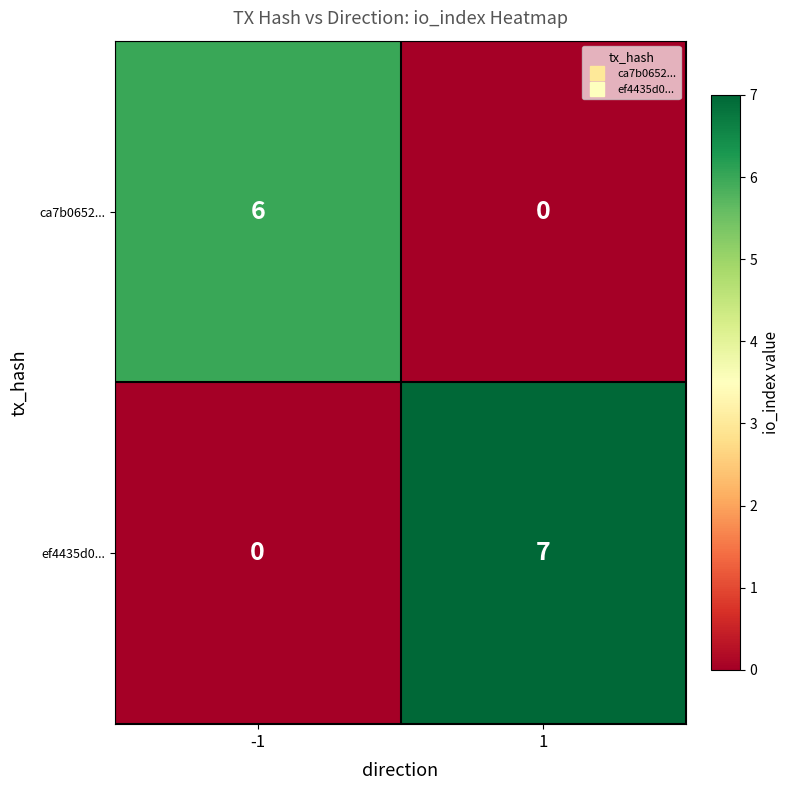

What is the sum of the ef4435d0... values at -1 and 1?

7